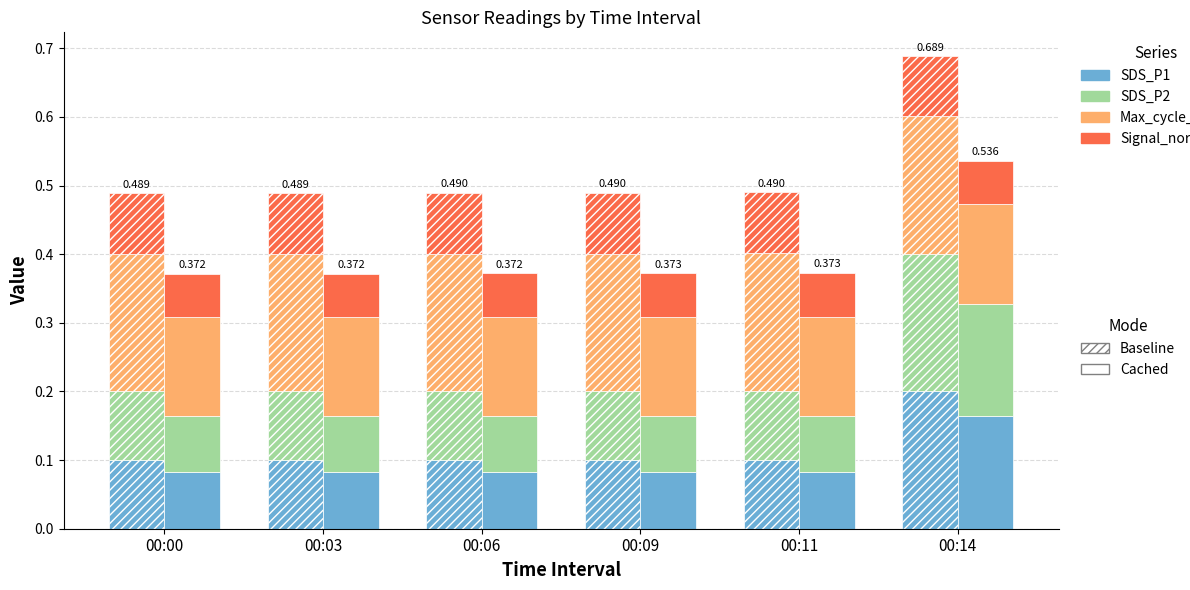

True or false: SDS_P1 has a value of 0.1 at 00:09.

True